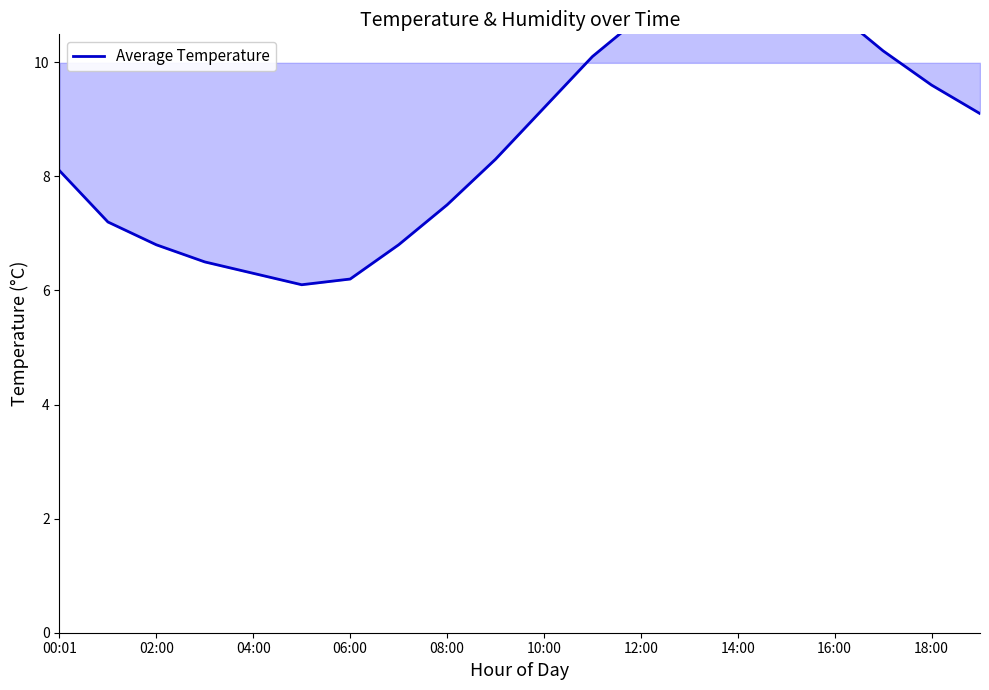

What is the average value?

8.7